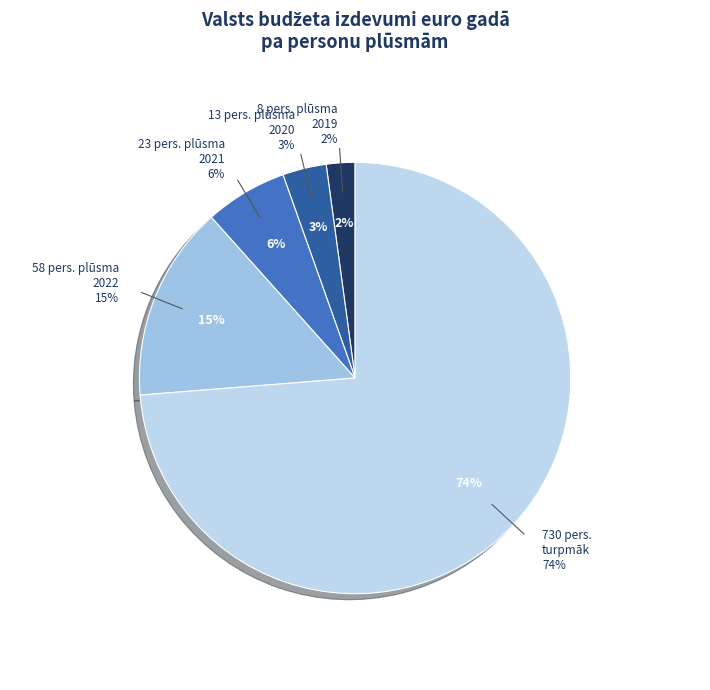

Is there any slice that represents more than half of the pie?

Yes